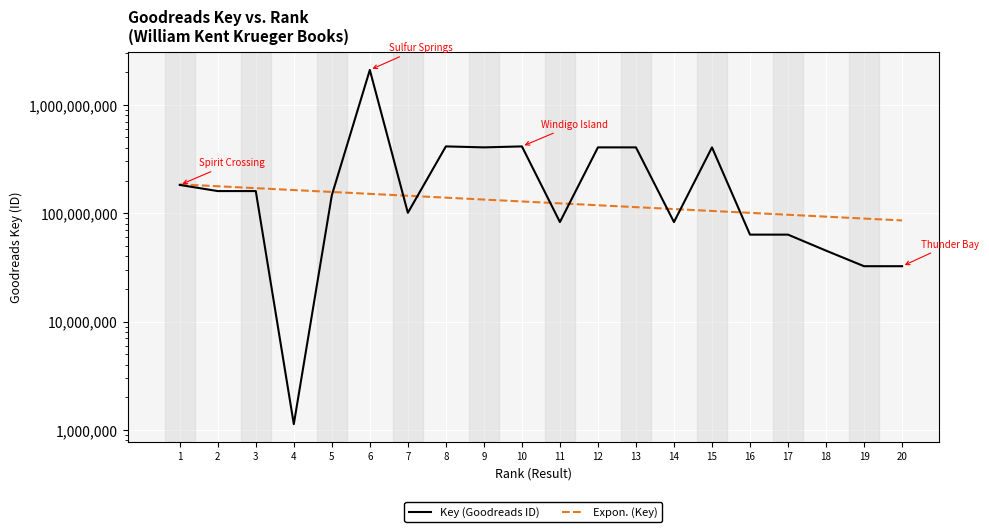

What is the minimum value shown in the chart?

1131964